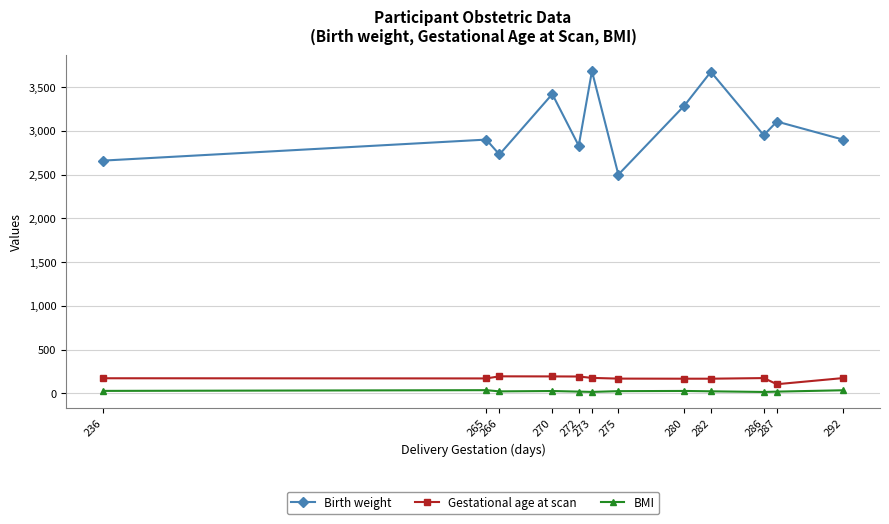

Between 236 and 280, which series saw the biggest shift?

Birth weight